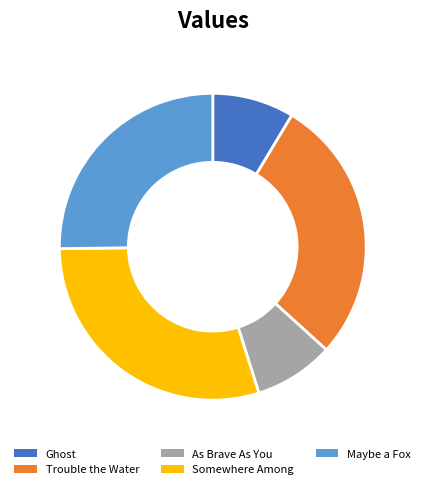

Count the number of slices in the pie.

5